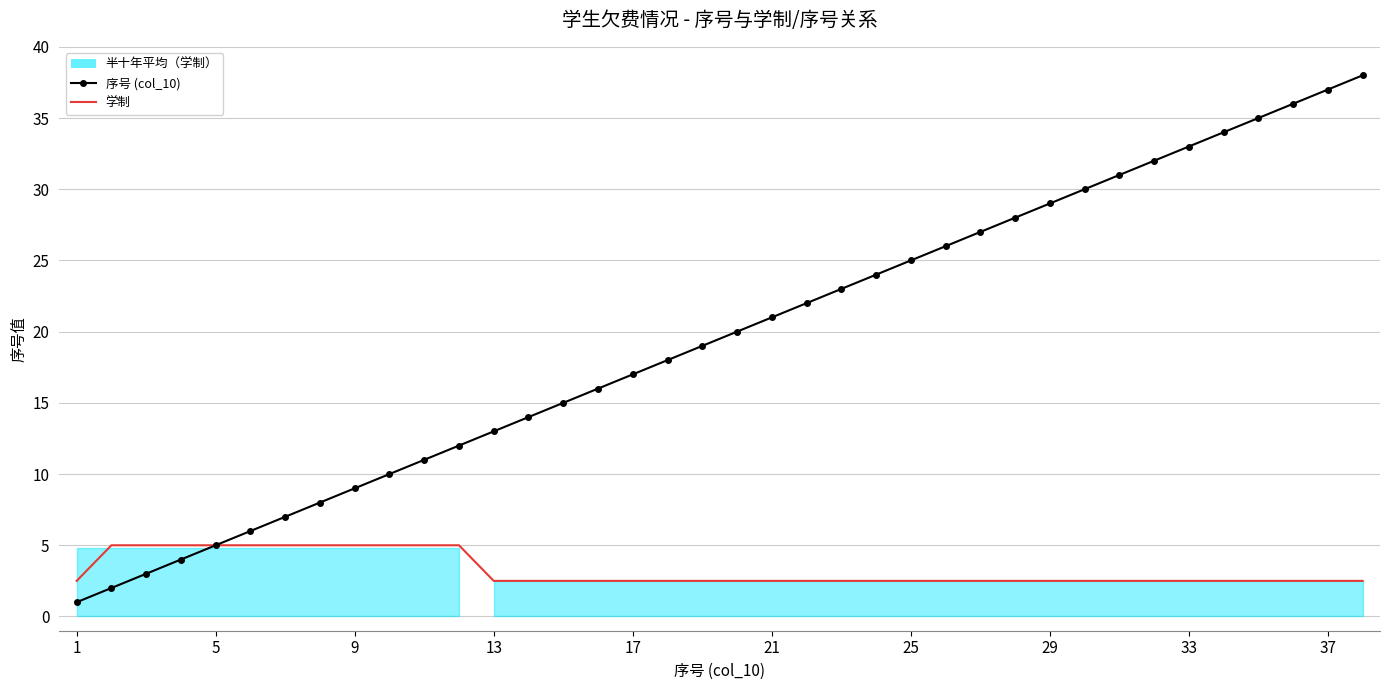

True or false: 序号 (col_10) and 学制 intersect in this chart.

False